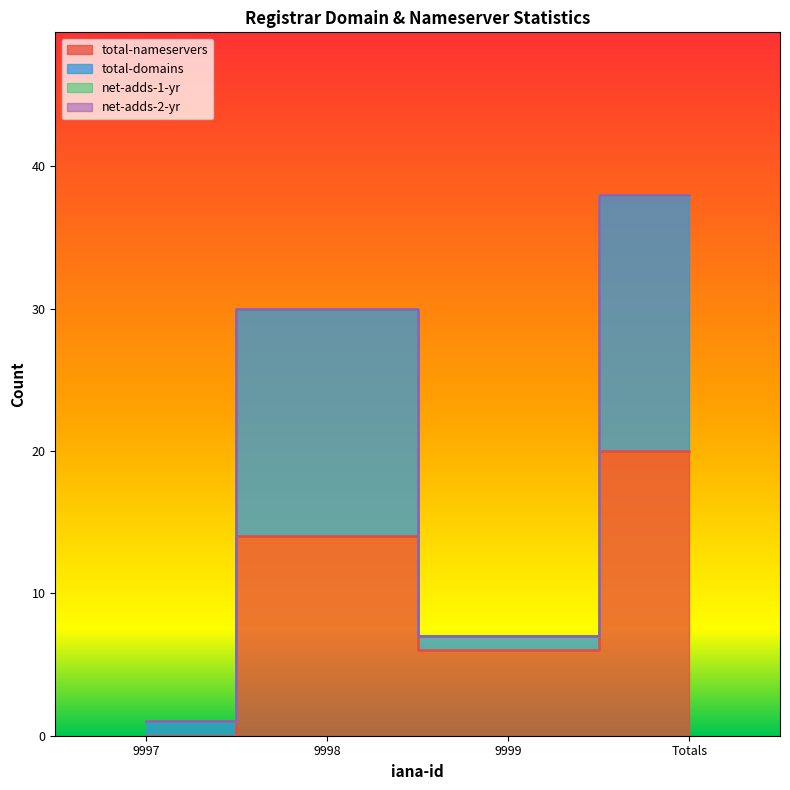

True or false: total-nameservers and total-domains intersect in this chart.

False